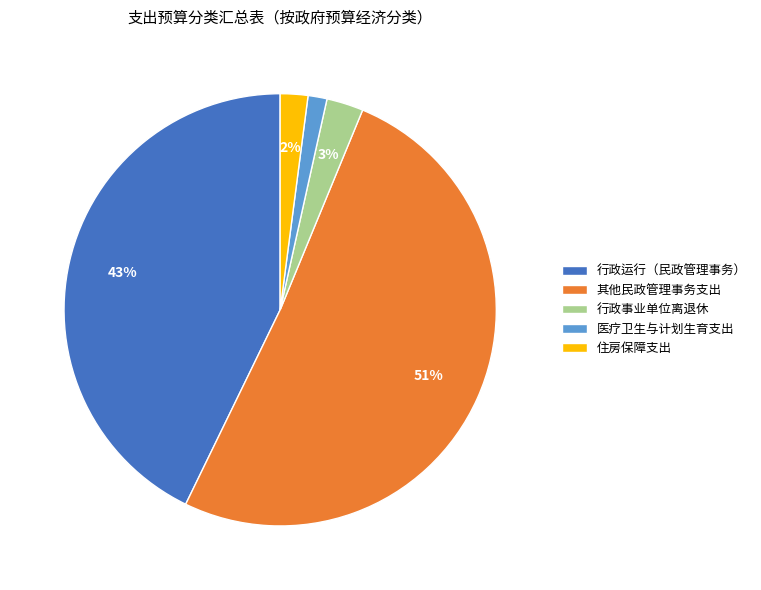

Which category has the smallest portion of the pie?

医疗卫生与计划生育支出